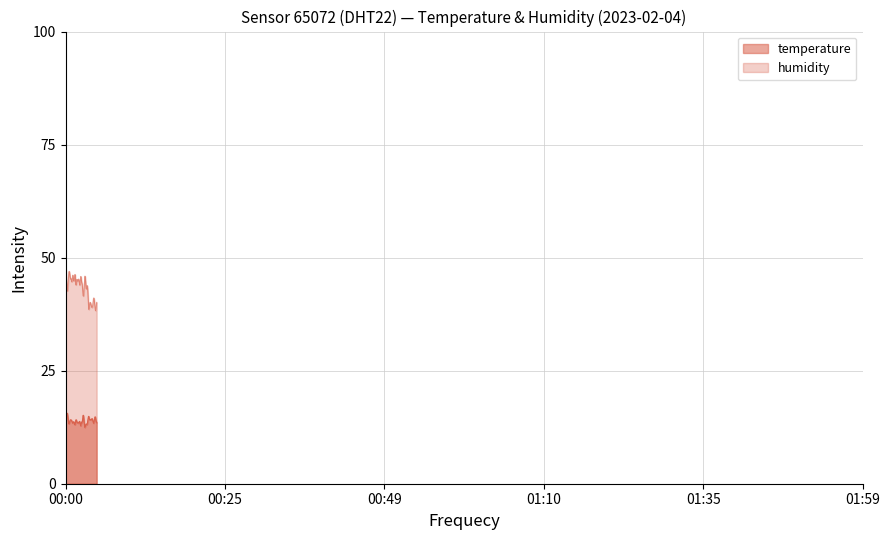

True or false: temperature and humidity intersect in this chart.

False